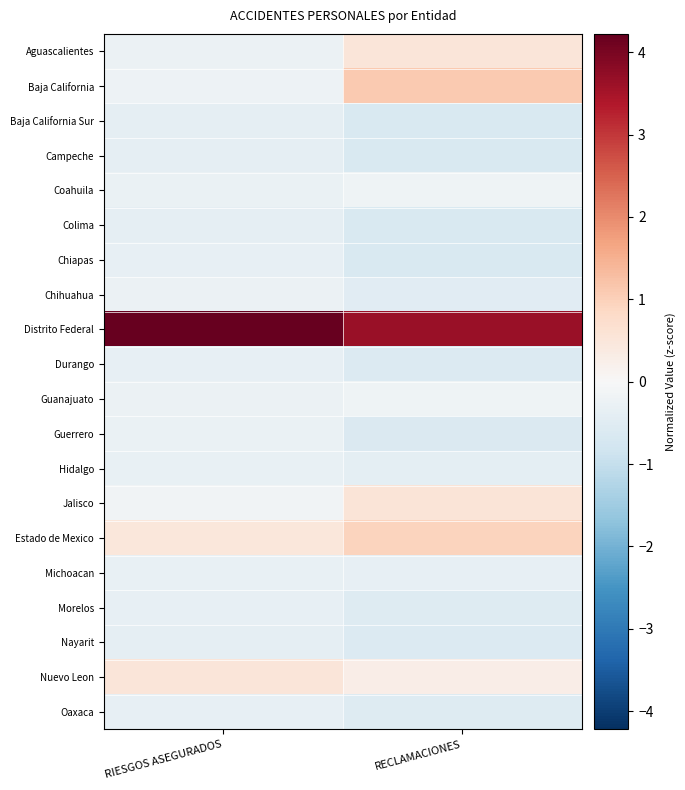

Rank the series by their maximum value, from lowest to highest.

Campeche, Colima, Nayarit, Baja California Sur, Durango, Morelos, Chiapas, Oaxaca, Michoacan, Hidalgo, Guerrero, Chihuahua, Guanajuato, Coahuila, Aguascalientes, Nuevo Leon, Jalisco, Estado de Mexico, Baja California, Distrito Federal